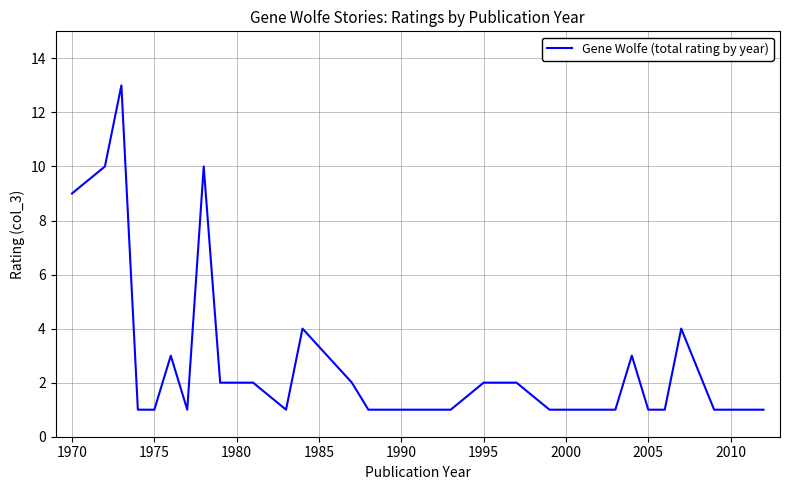

Reading right to left, list all the values displayed in this chart.

1	1	1	4	1	1	3	1	1	1	1	2	2	2	1	1	2	4	1	2	2	10	1	3	1	1	13	10	9